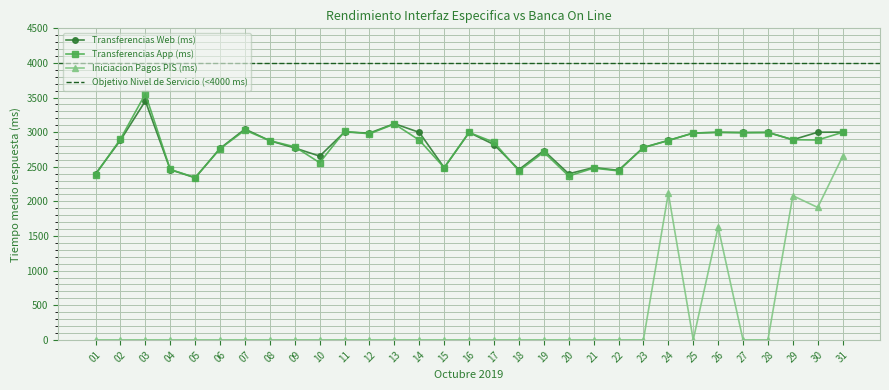

Does the chart display data point markers on the line(s)?

Yes